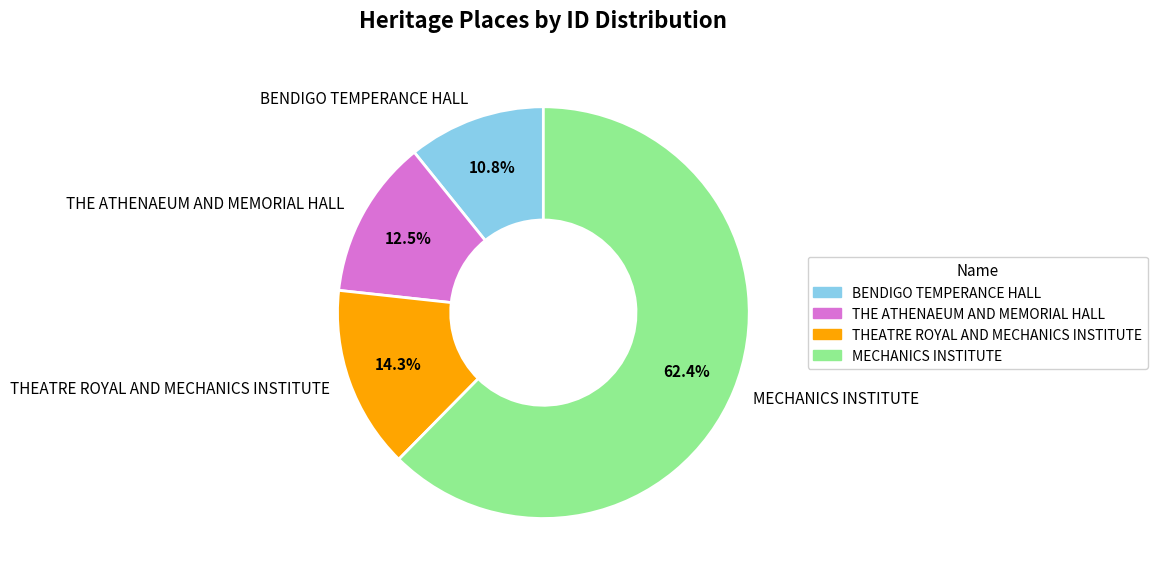

Does THE ATHENAEUM AND MEMORIAL HALL represent more than half of the total?

No